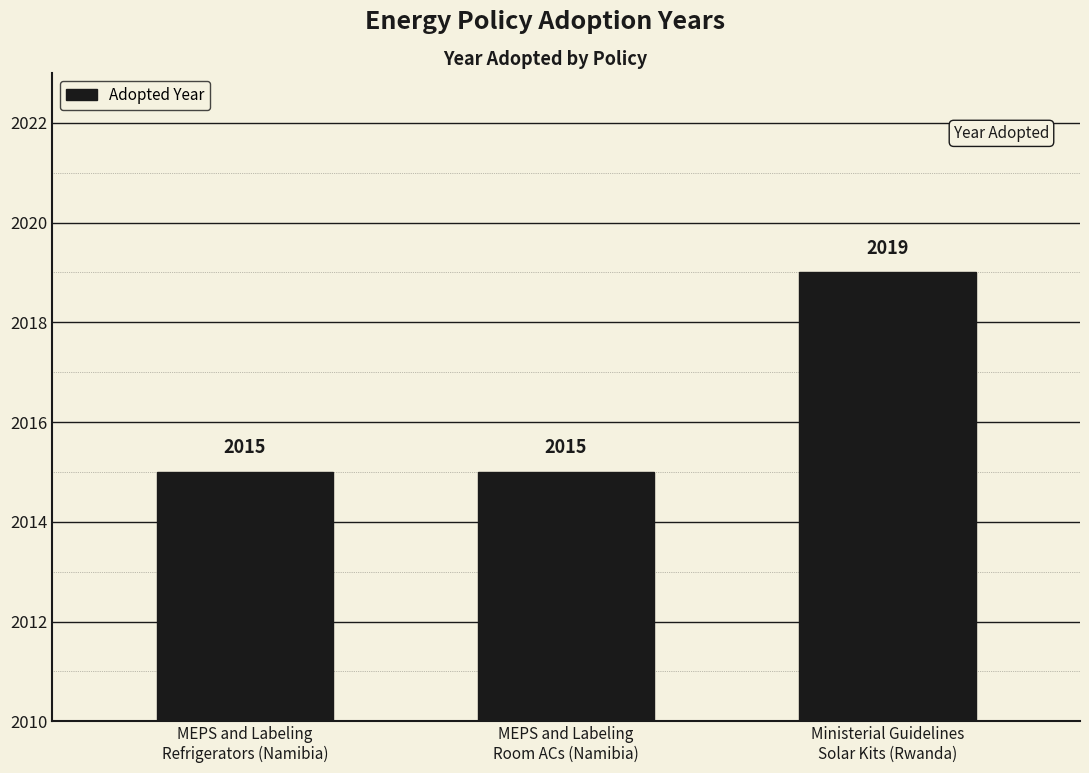

What is the smallest value displayed?

2015